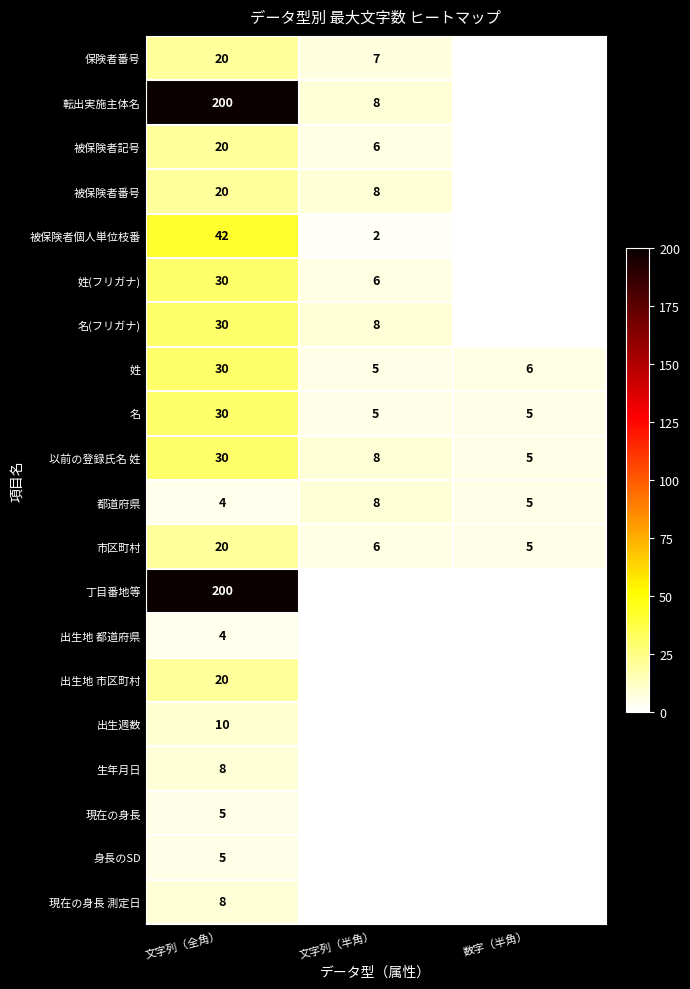

Rank the categories by 都道府県 value from highest to lowest.

文字列（半角）, 数字（半角）, 文字列（全角）